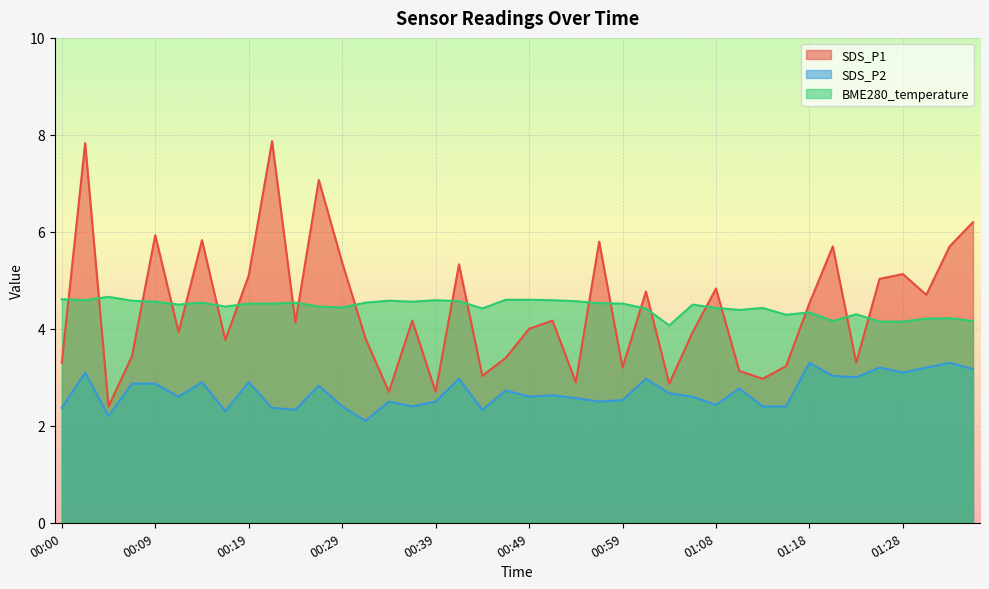

What are all the series names shown in the legend?

SDS_P1, SDS_P2, BME280_temperature